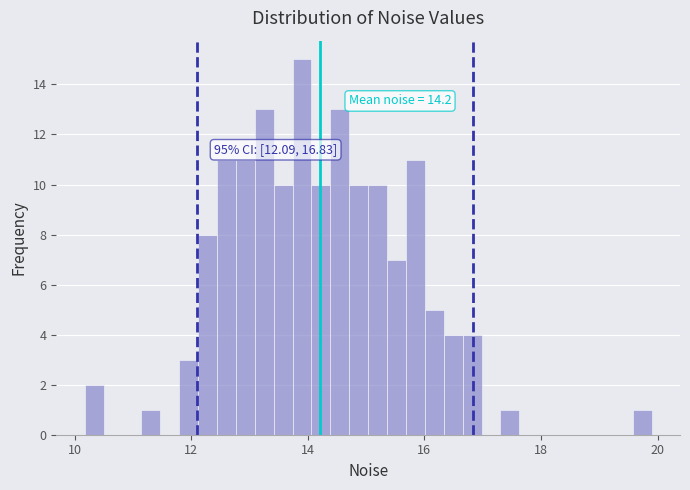

Read against the x-axis, roughly where is the centre of the tallest bar?

14.0